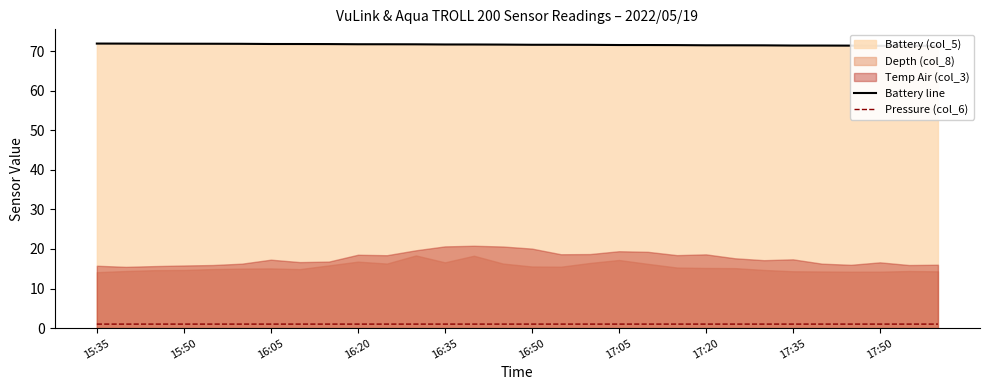

True or false: Pressure (col_6) has a value of 1.0 at 17:20.

True